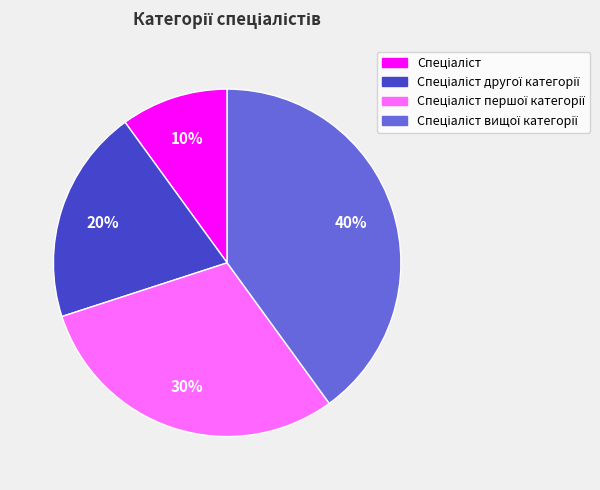

To the nearest percent, what is the difference between the largest and smallest slice percentages?

30%